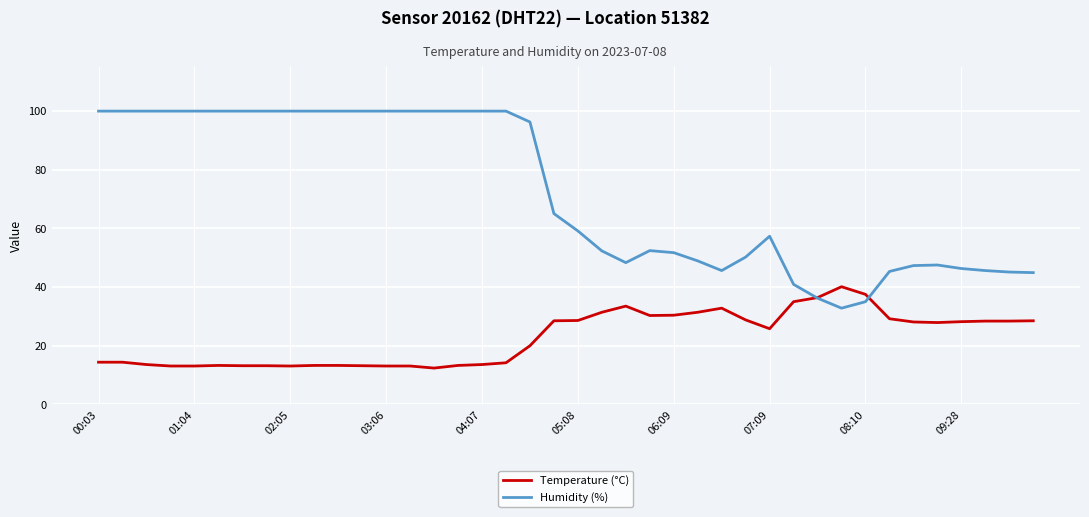

What is the greatest value displayed?

99.9